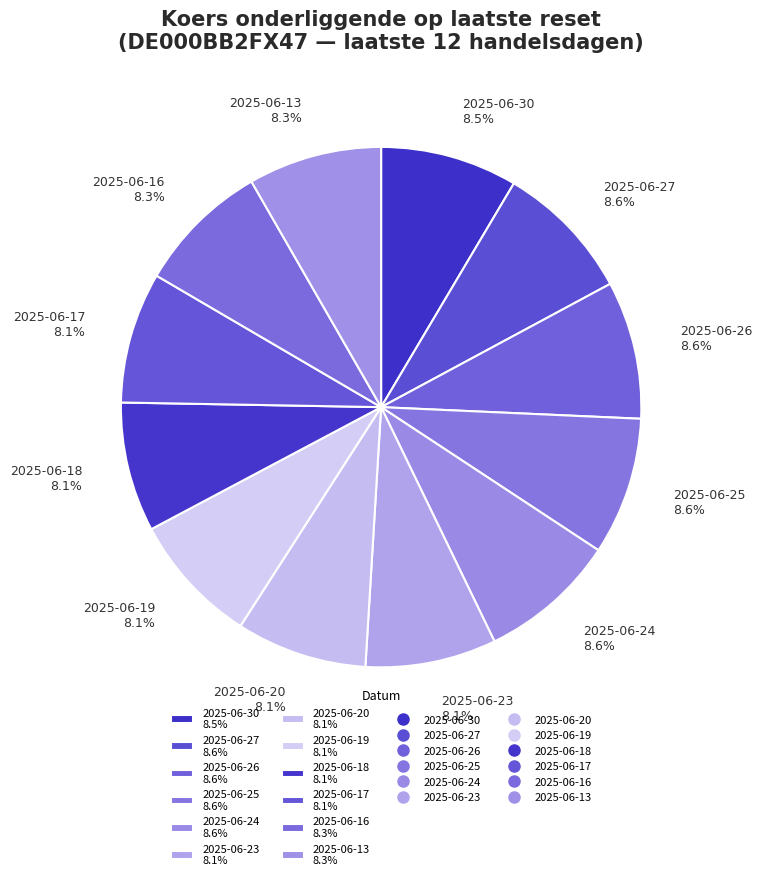

How much of the chart is everything except 2025-06-24 8.6%?

91.4%